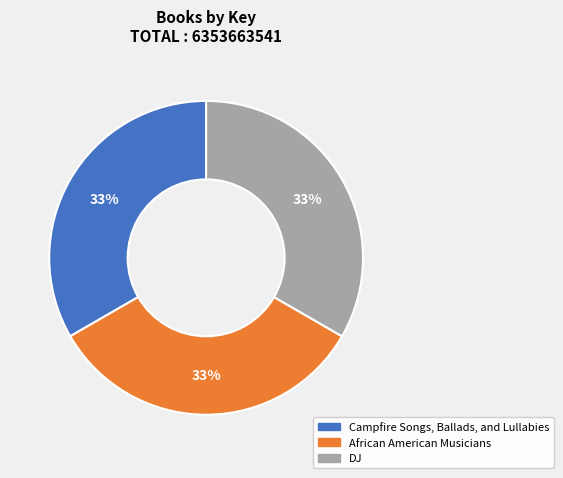

Combined, do Campfire Songs, Ballads, and Lullabies and DJ account for over 50%?

Yes